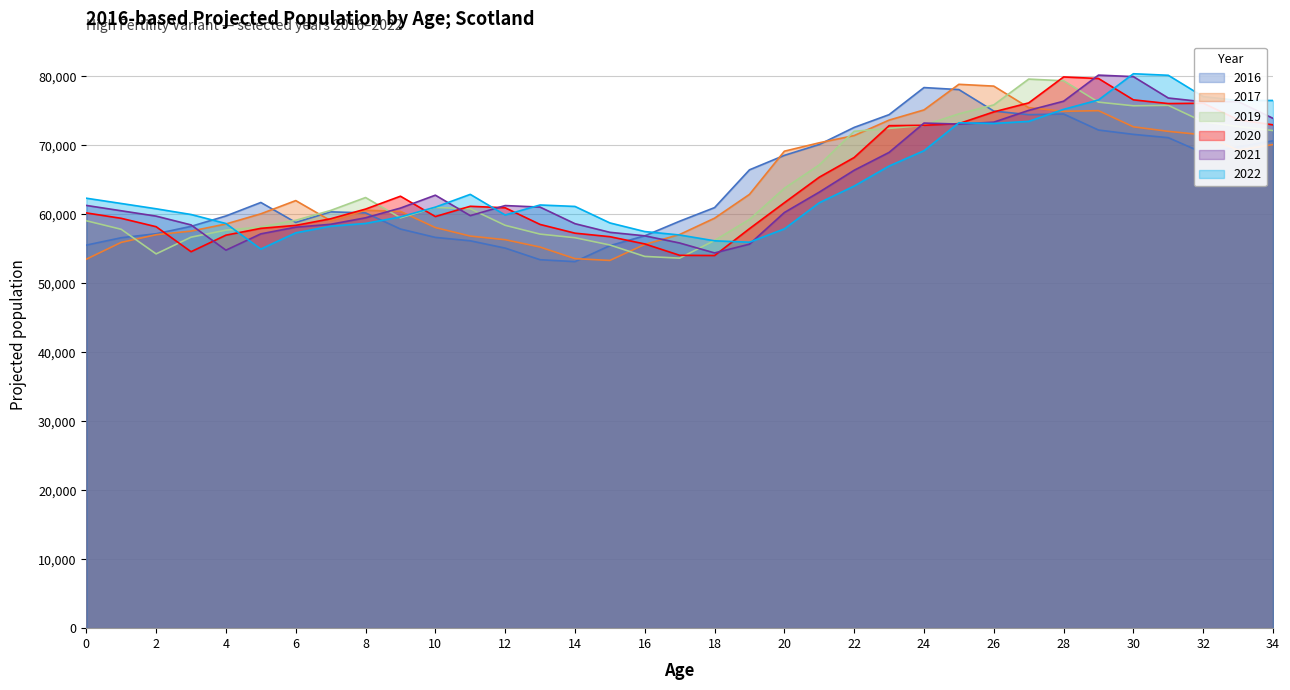

Which series changed the most between 4 and 34?

2021